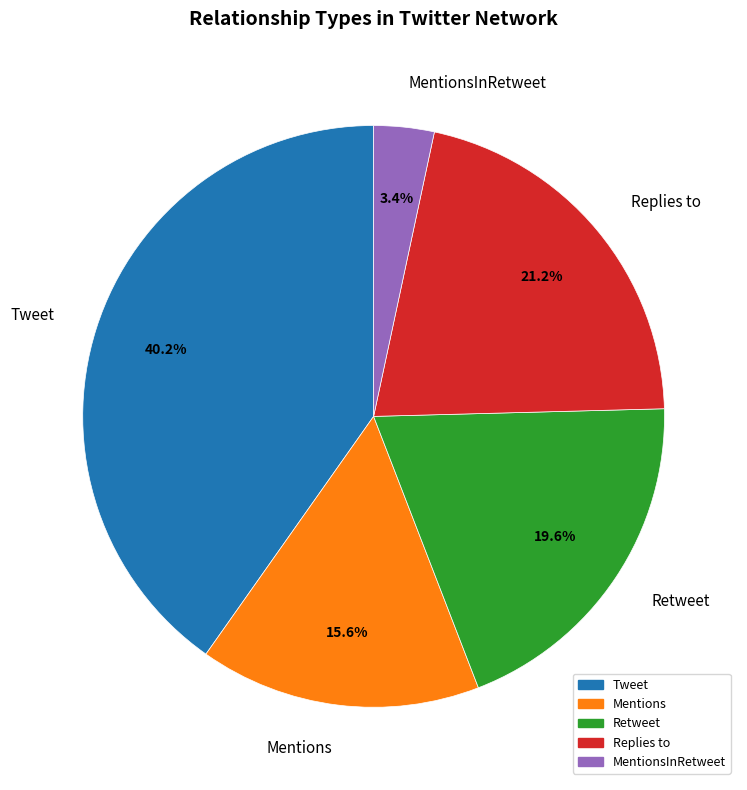

To the nearest percent, what is the difference between the largest and smallest slice percentages?

37%